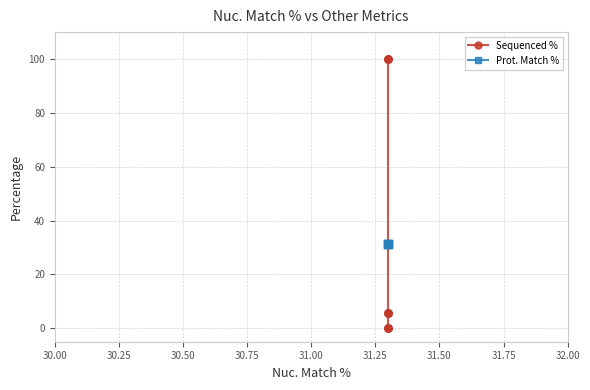

At how many categories does at least one series exceed 18?

3